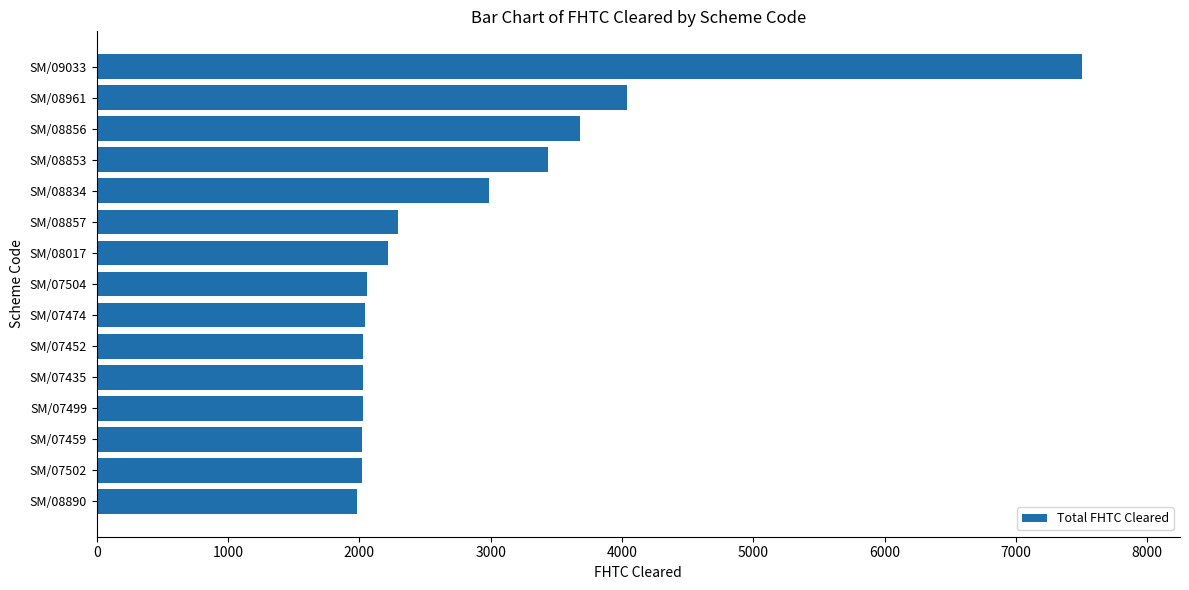

What is the value of the 12th bar from the top?

2026